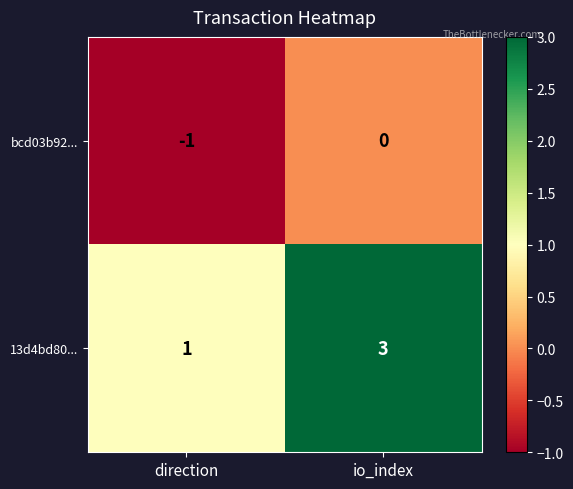

Rank the series at direction from lowest to highest value.

bcd03b92..., 13d4bd80...